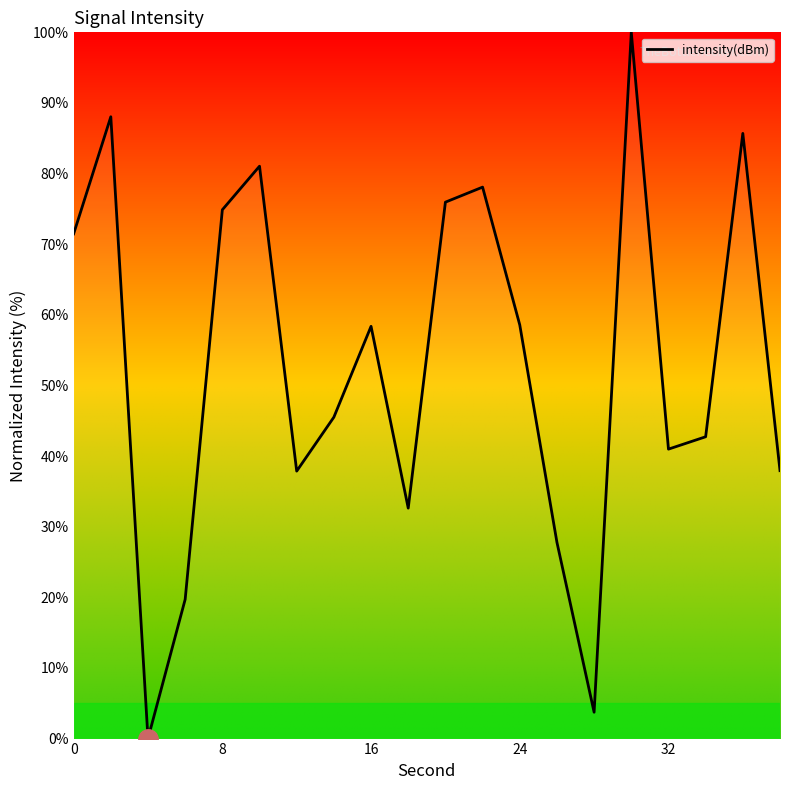

What is the greatest value displayed?

100.0